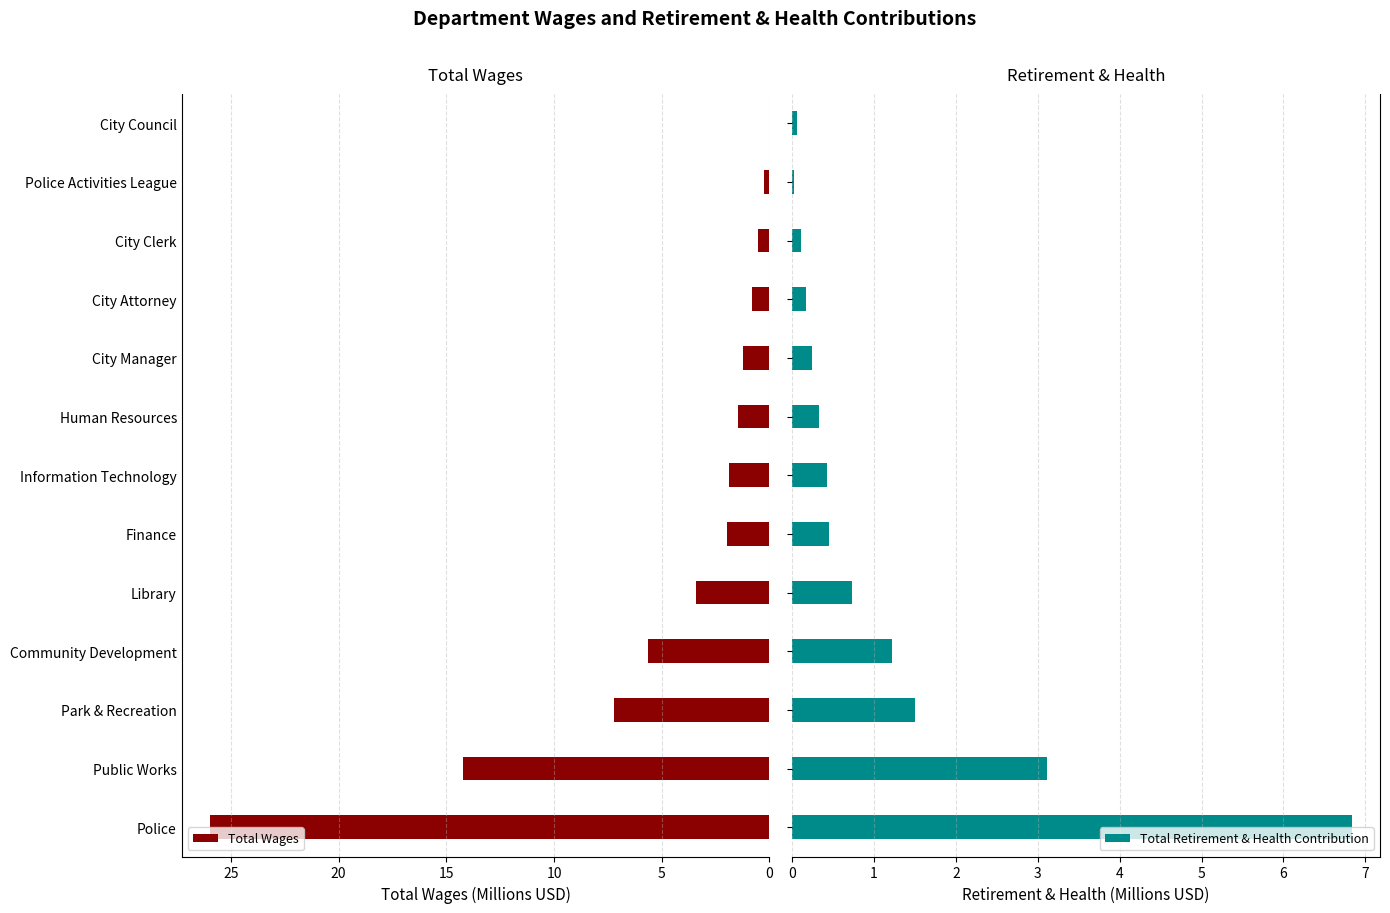

Which series has the largest range (max minus min)?

Total Wages